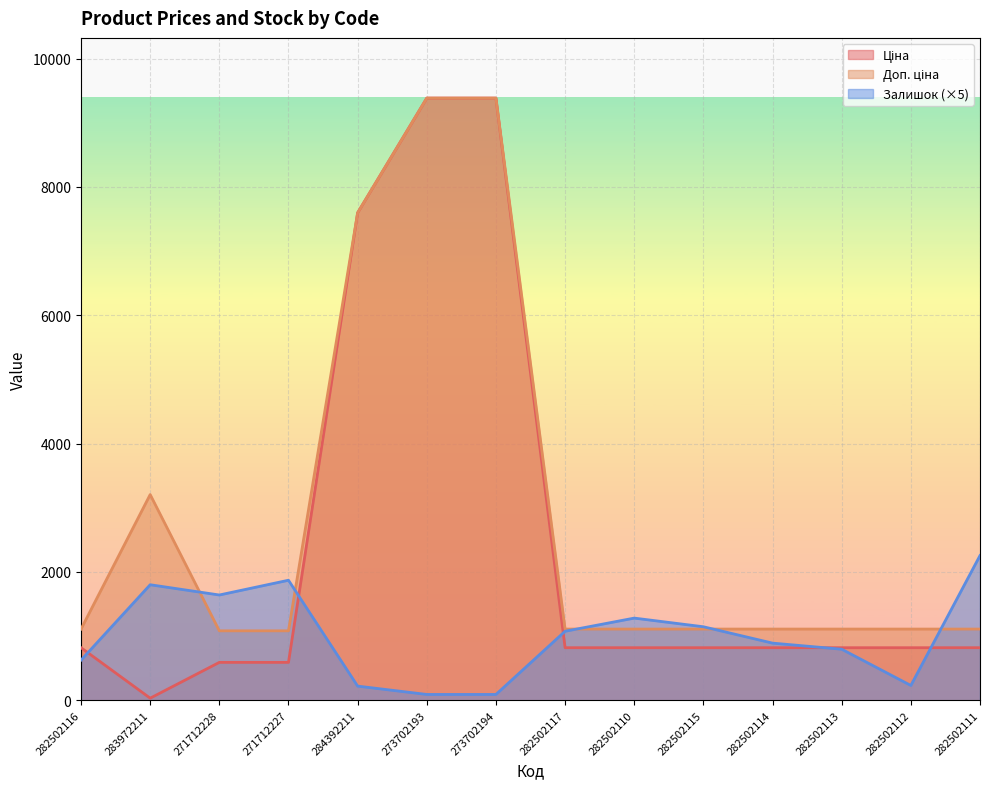

What is the greatest value displayed?

9384.0